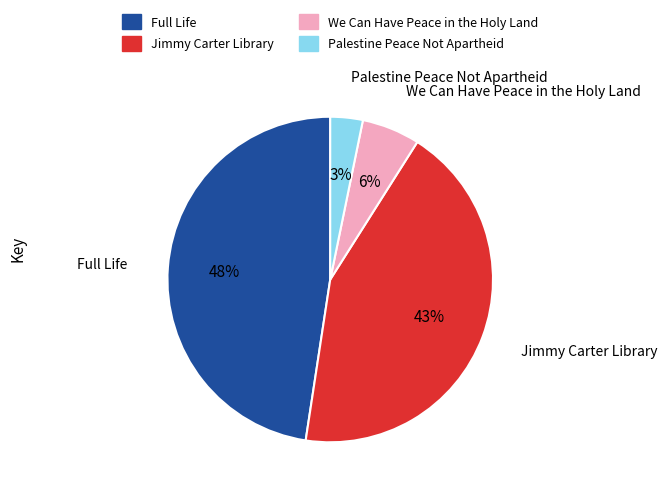

What percentage is the We Can Have Peace in the Holy Land slice, to the nearest percent?

6%